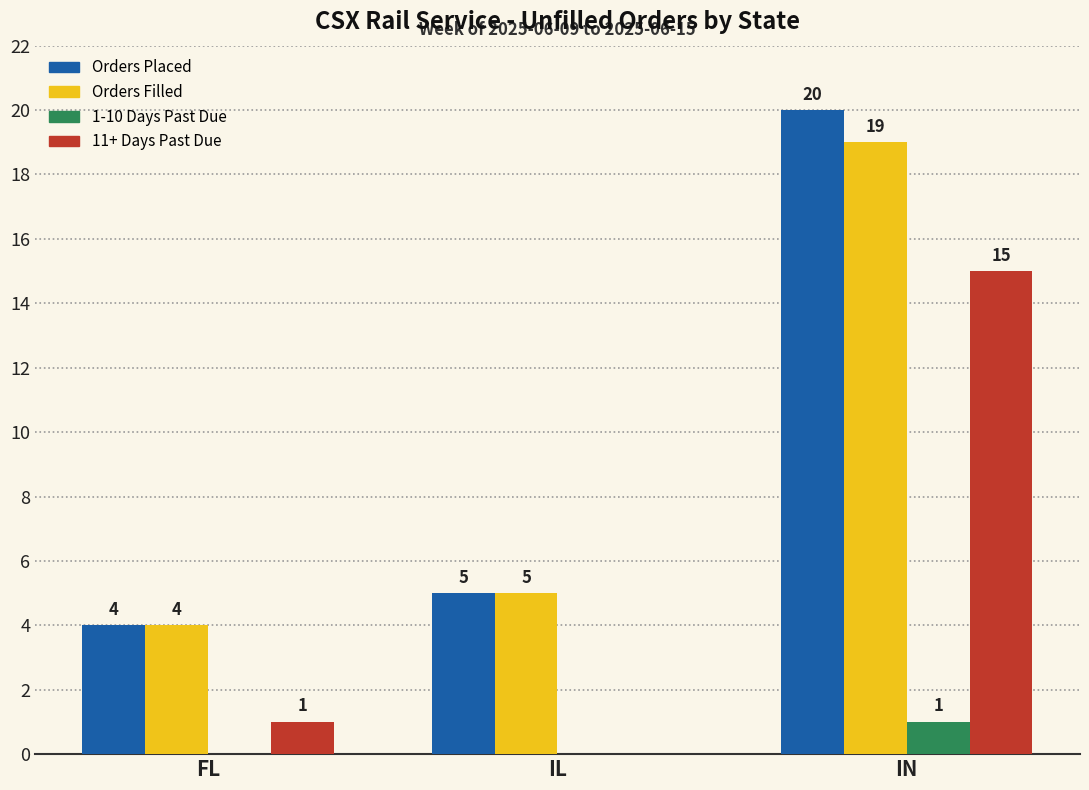

Reading left to right, transcribe all the data shown in this chart.

Orders Placed: FL=4	IL=5	IN=20
Orders Filled: FL=4	IL=5	IN=19
1-10 Days Past Due: FL=0	IL=0	IN=1
11+ Days Past Due: FL=1	IL=0	IN=15